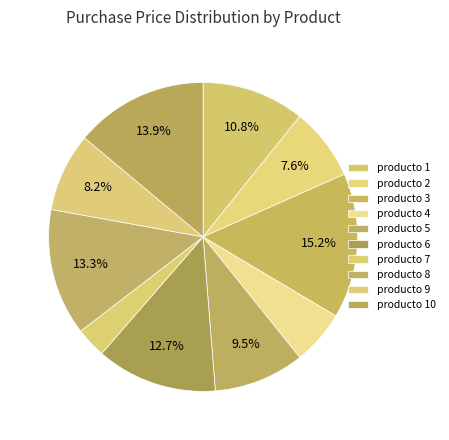

What is the ratio of the value at producto 3 to the value at producto 8?

1.1